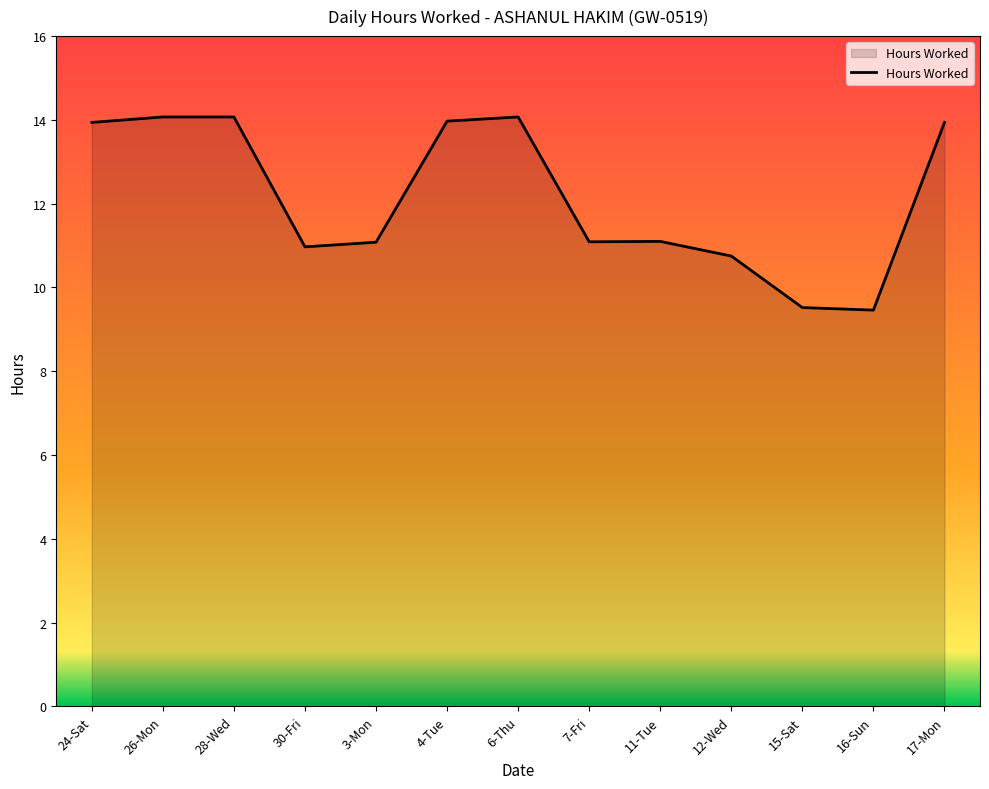

What is the greatest value displayed?

14.1